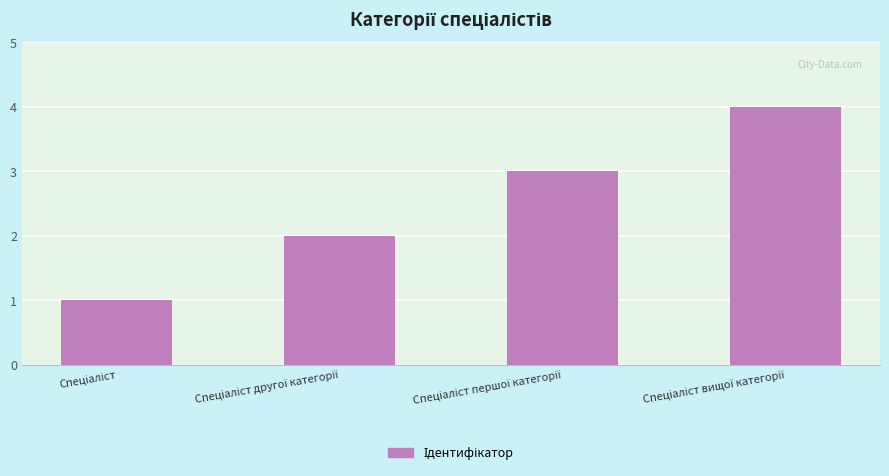

What is the difference between the maximum and minimum values?

3